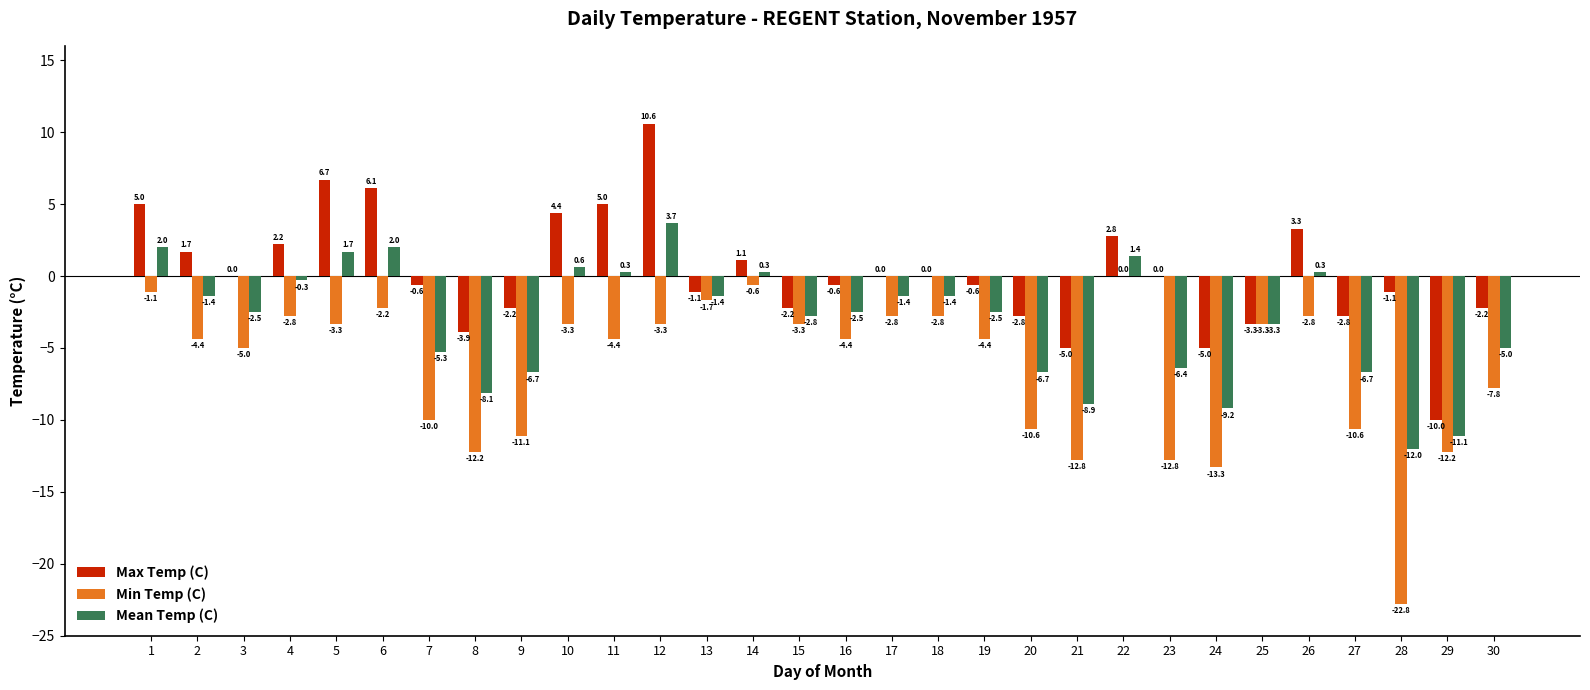

What is the difference between the Mean Temp (C) values at 7 and 12?

9.0